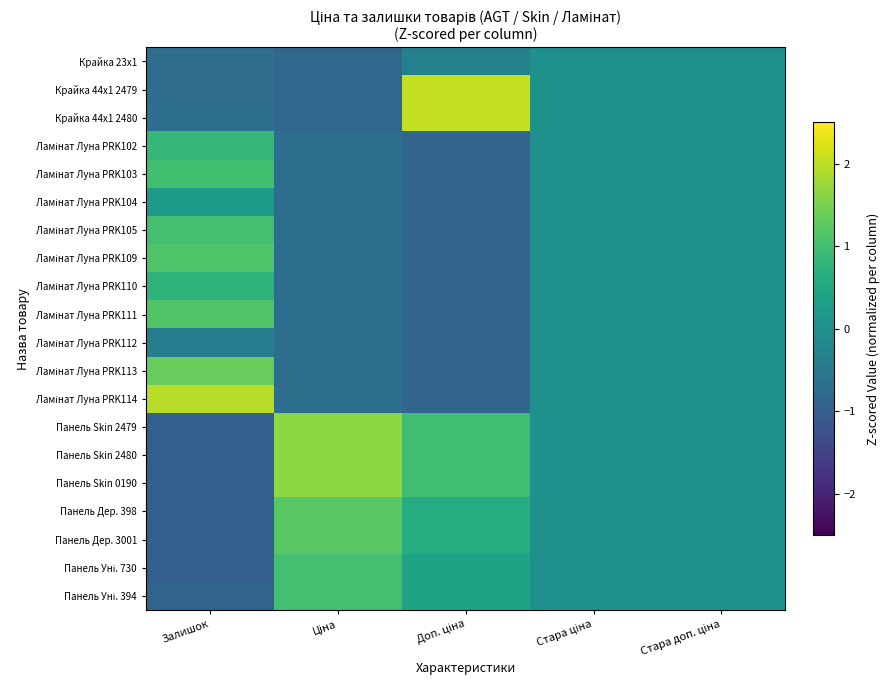

What is the spread (max minus min) of values at Доп. ціна?

2.9